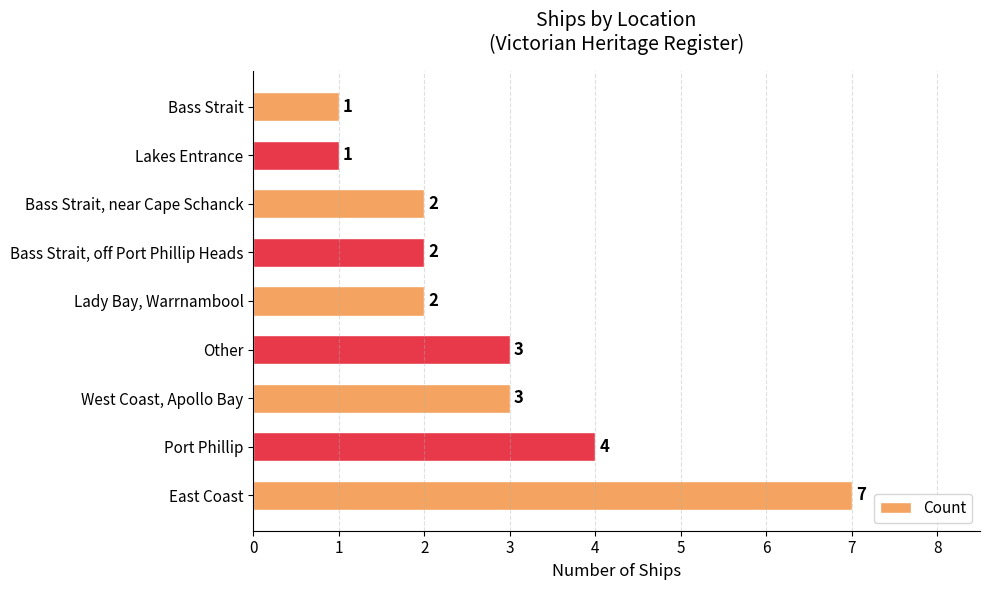

How many values are between 2 and 3?

5